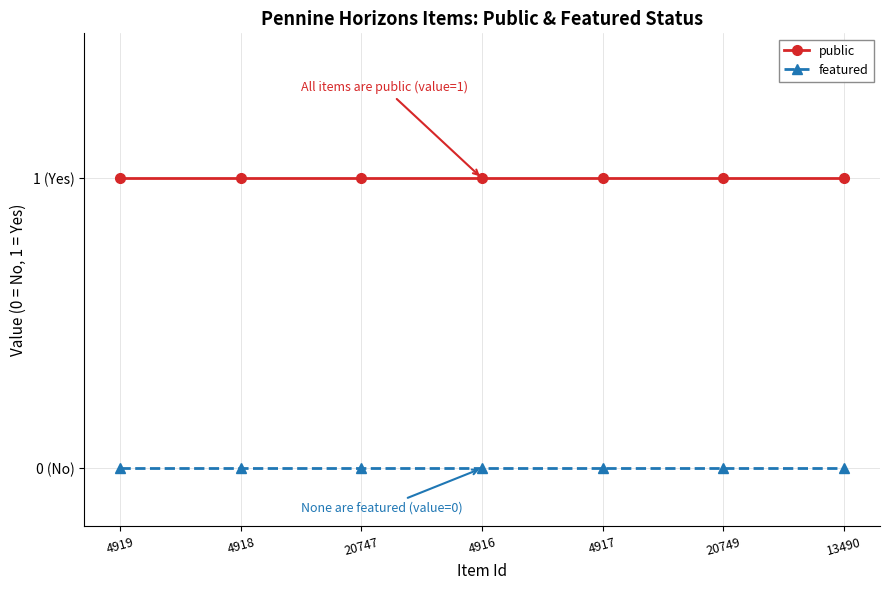

Is it true that public equals 1 at 4917?

True